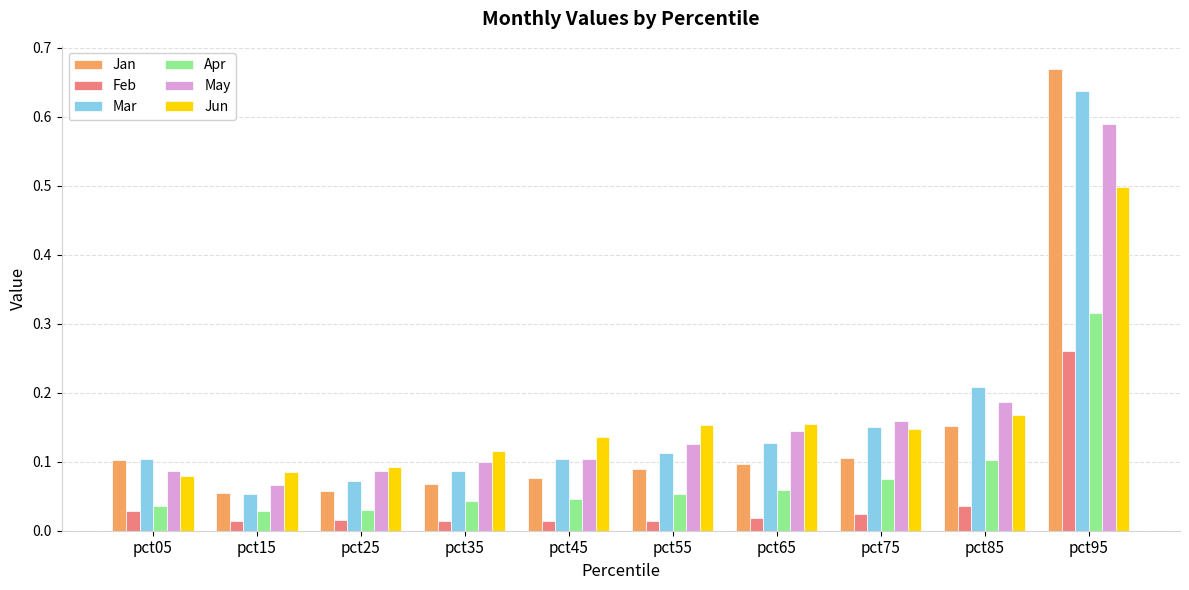

Are the bars horizontal?

No